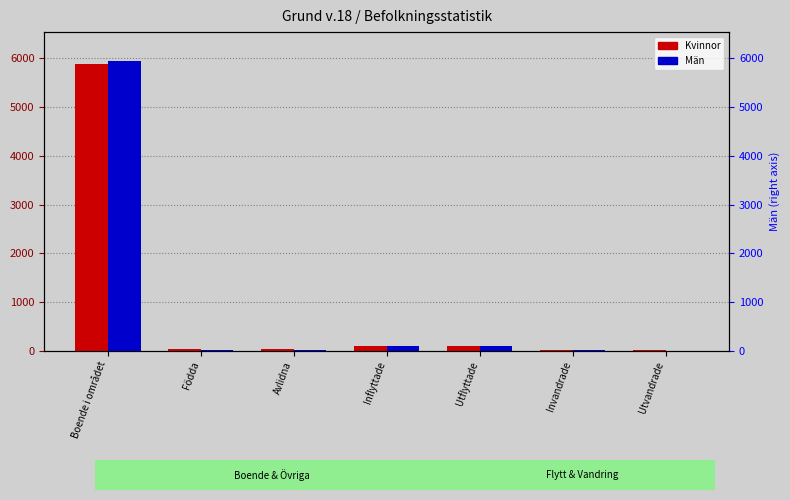

Where does the Kvinnor series first go above 25?

Boende i området